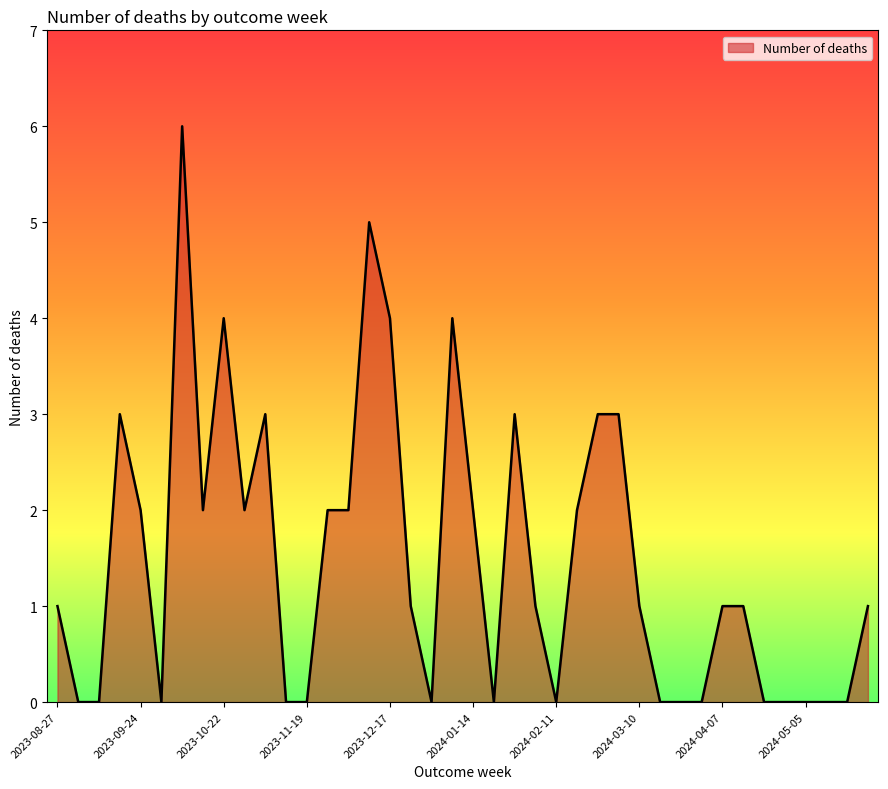

What is the difference between the maximum and minimum values?

6